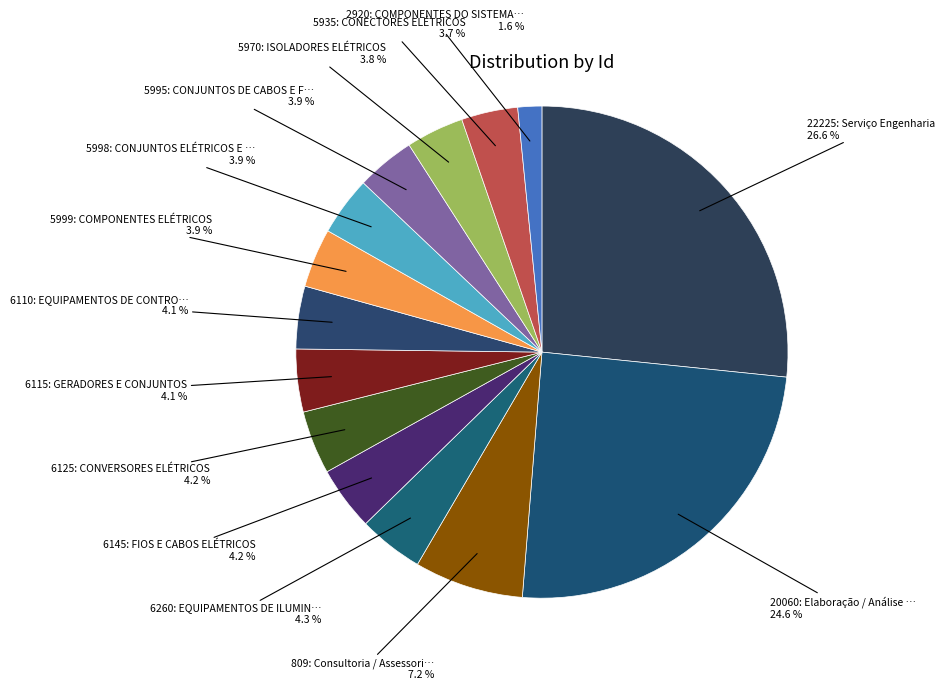

Count the number of slices in the pie.

14